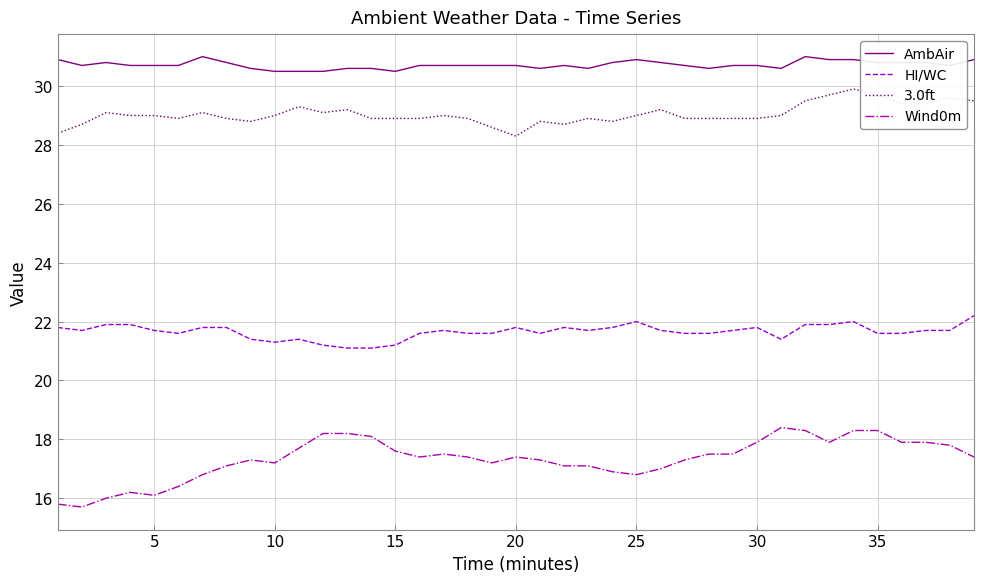

True or false: Wind0m and HI/WC cross at least once.

False